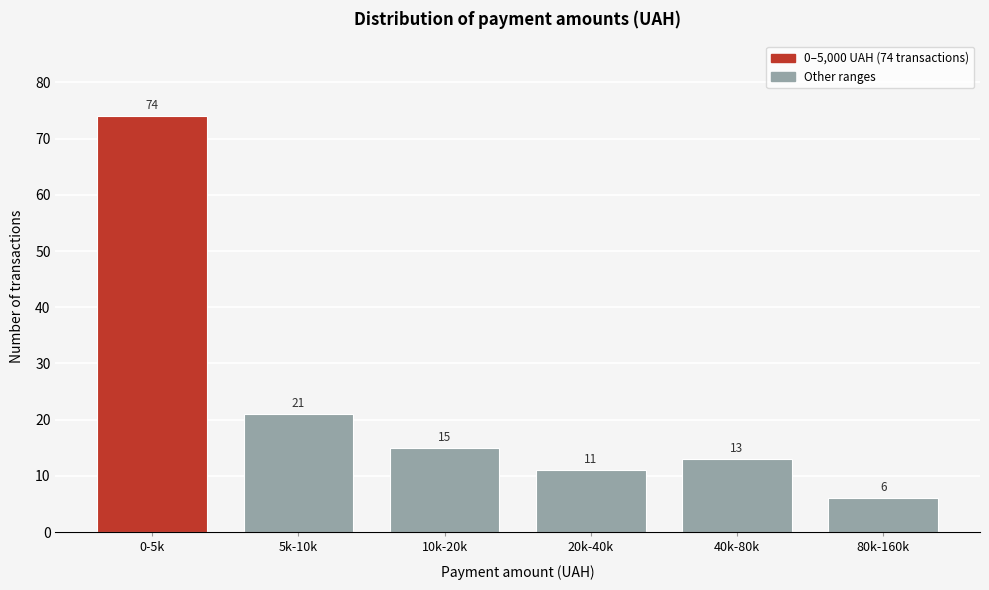

Reading left to right, extract all data points from this chart.

0-5k=74	5k-10k=21	10k-20k=15	20k-40k=11	40k-80k=13	80k-160k=6